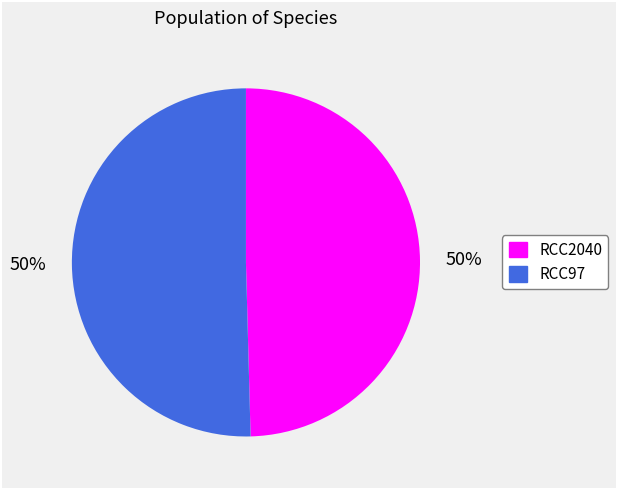

Count the number of slices in the pie.

2